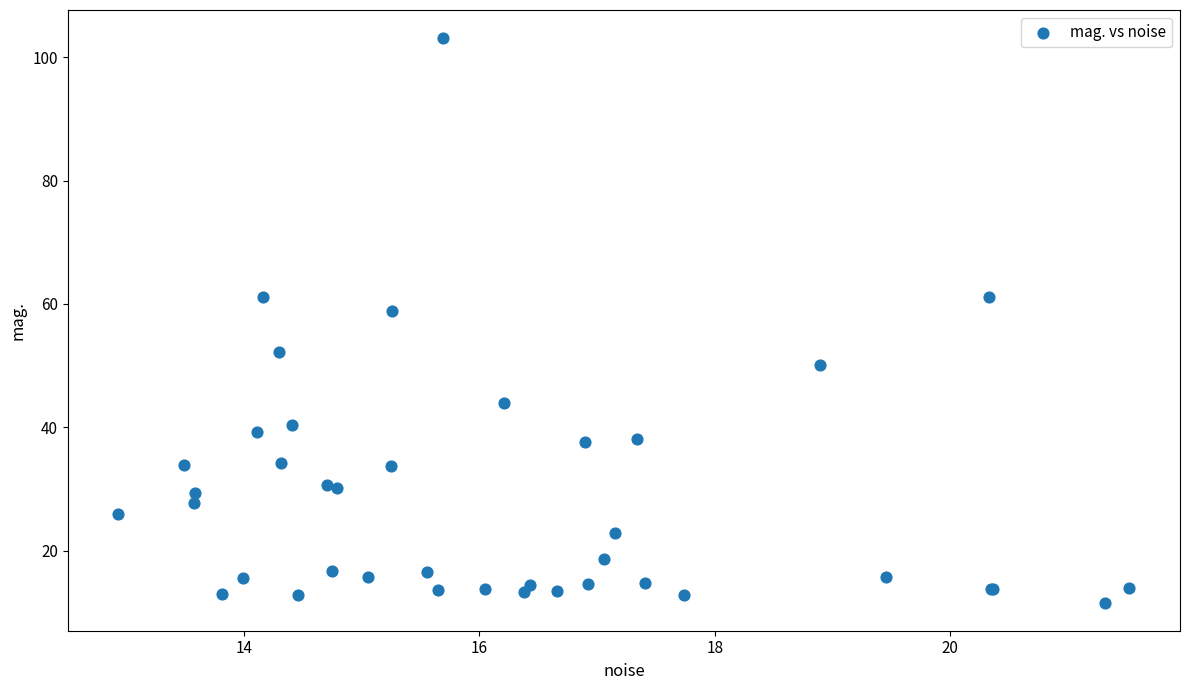

What Y value in the scatter plot is closest to 57?

58.9